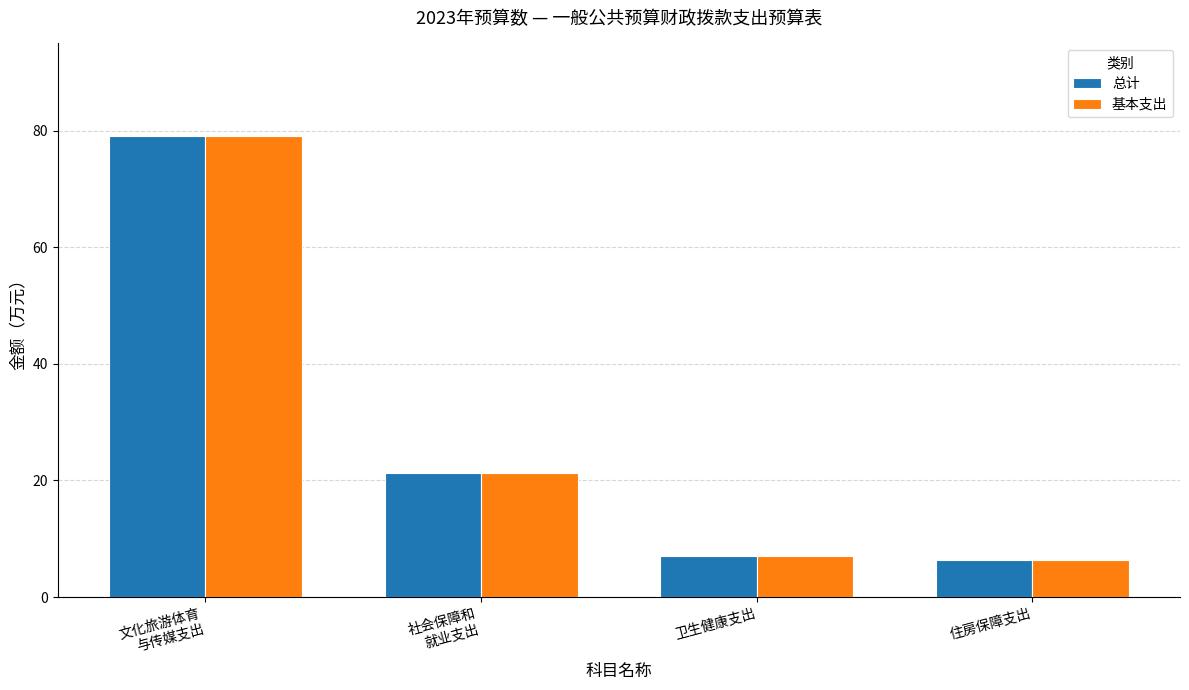

What is the average value of the 基本支出 series?

28.4